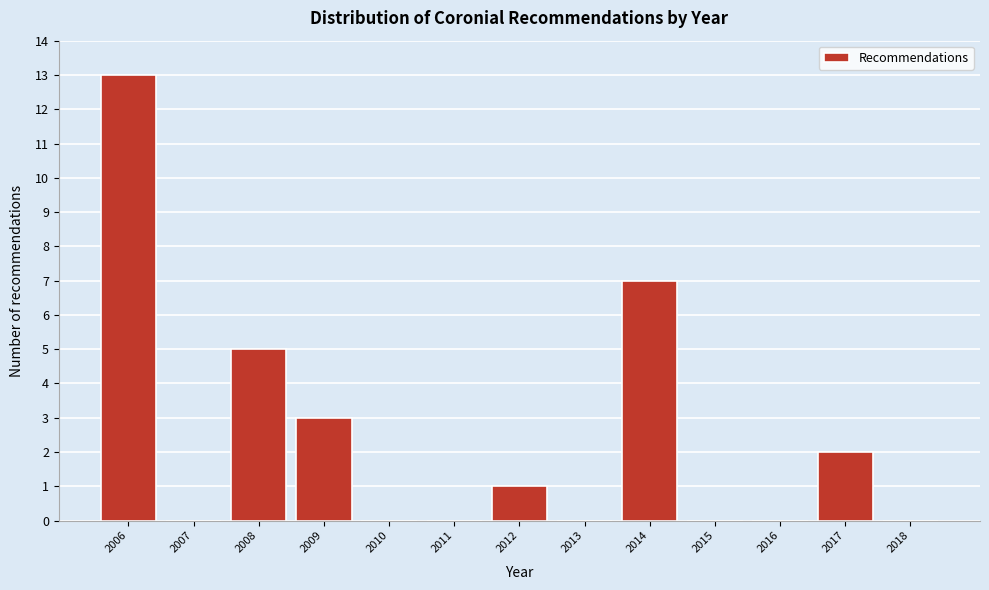

How tall is the bar that spans 2008.5 to 2009.5 on the x-axis? The values are not printed on the chart, so give them approximately, as read against the axis.

3